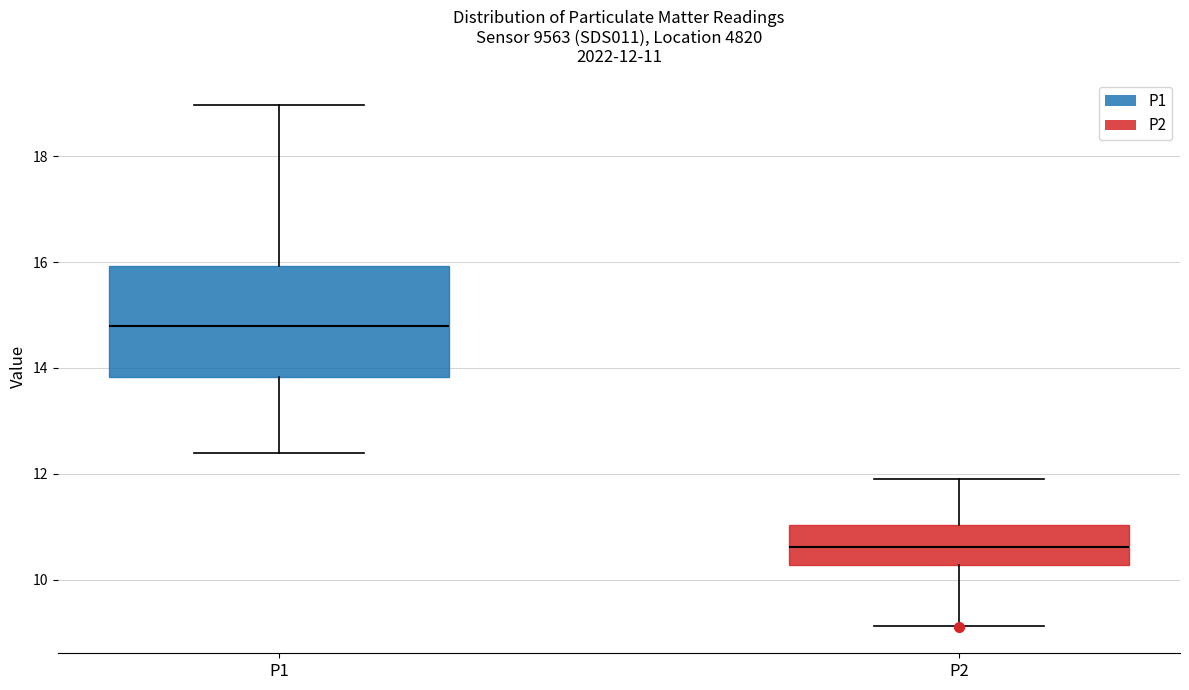

Which box is the tallest, from its lower edge to its upper edge?

P1